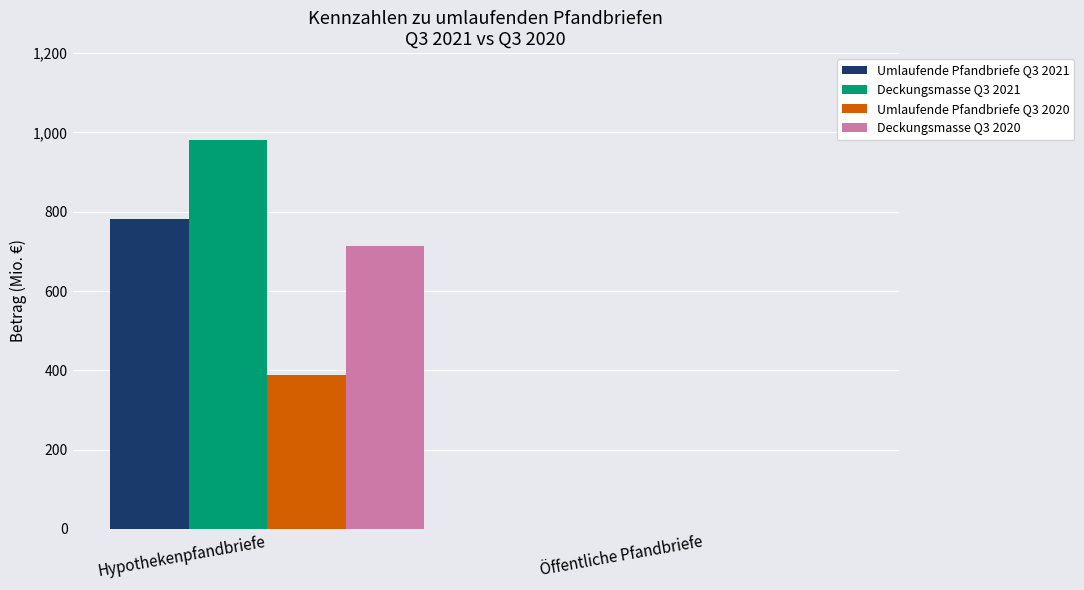

True or false: Umlaufende Pfandbriefe Q3 2020 has a value of 387.1 at Hypothekenpfandbriefe.

True